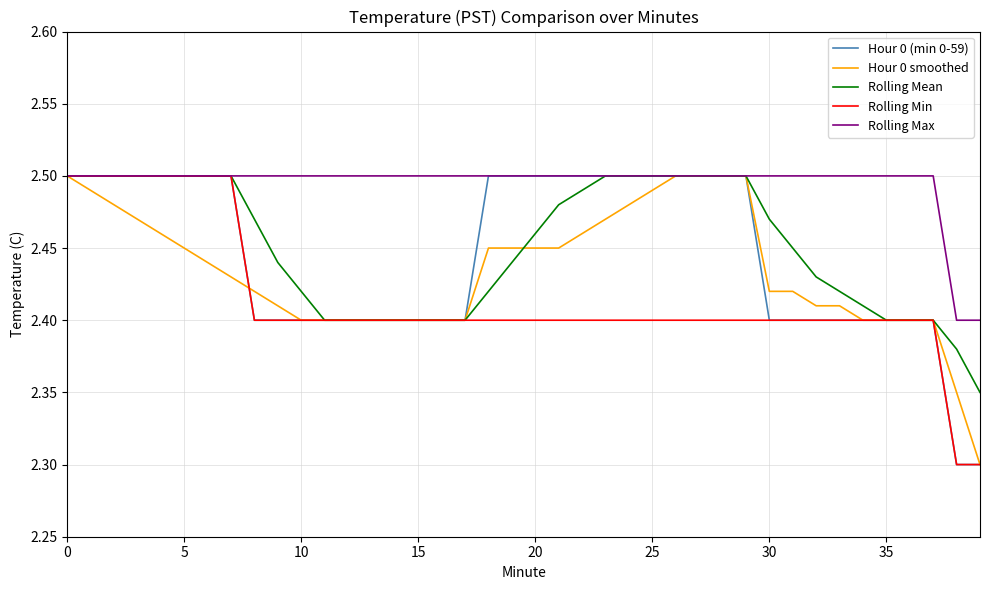

What is the minimum value shown in the chart?

2.3